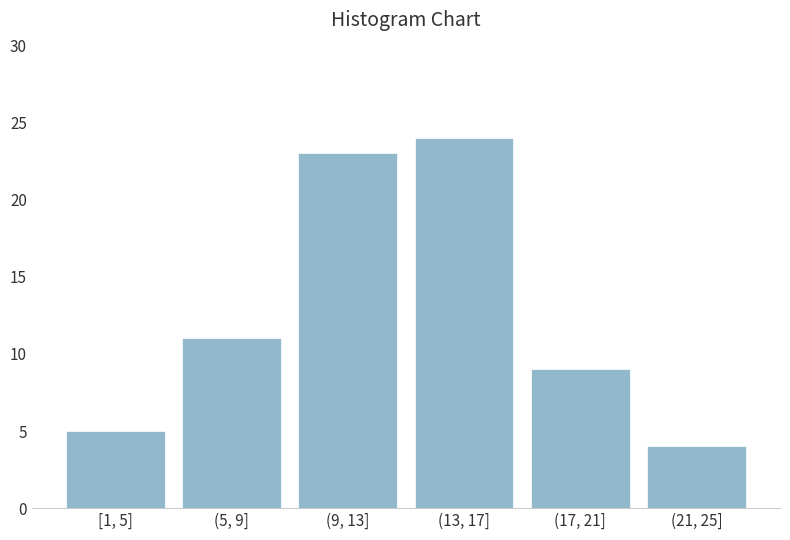

Reading right to left, list all the values displayed in this chart.

(21, 25]=4	(17, 21]=9	(13, 17]=24	(9, 13]=23	(5, 9]=11	[1, 5]=5